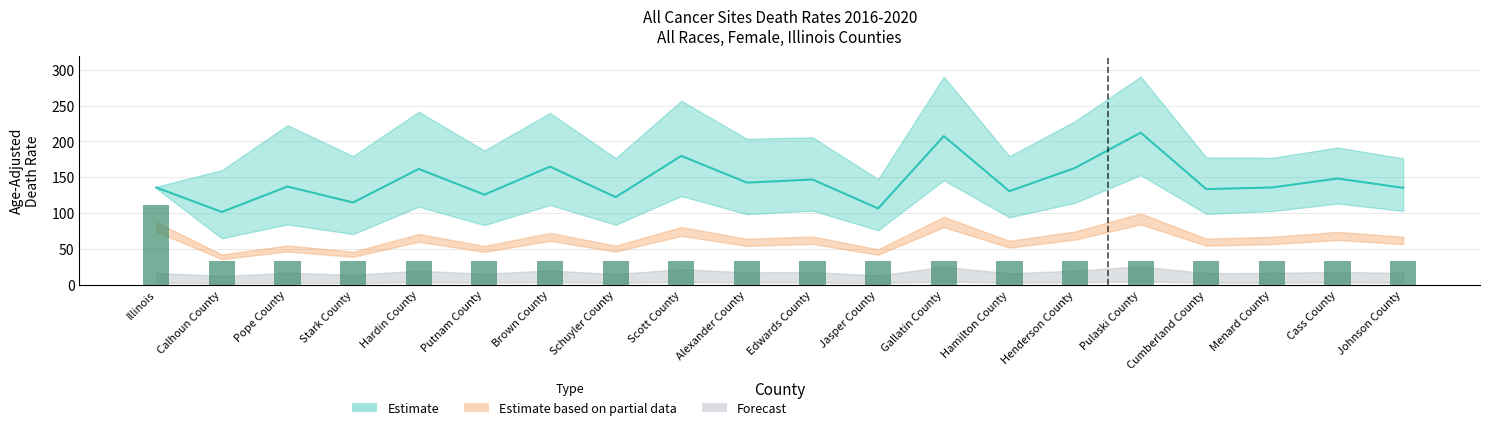

What is the average value of the Average Annual Count series?

36.4